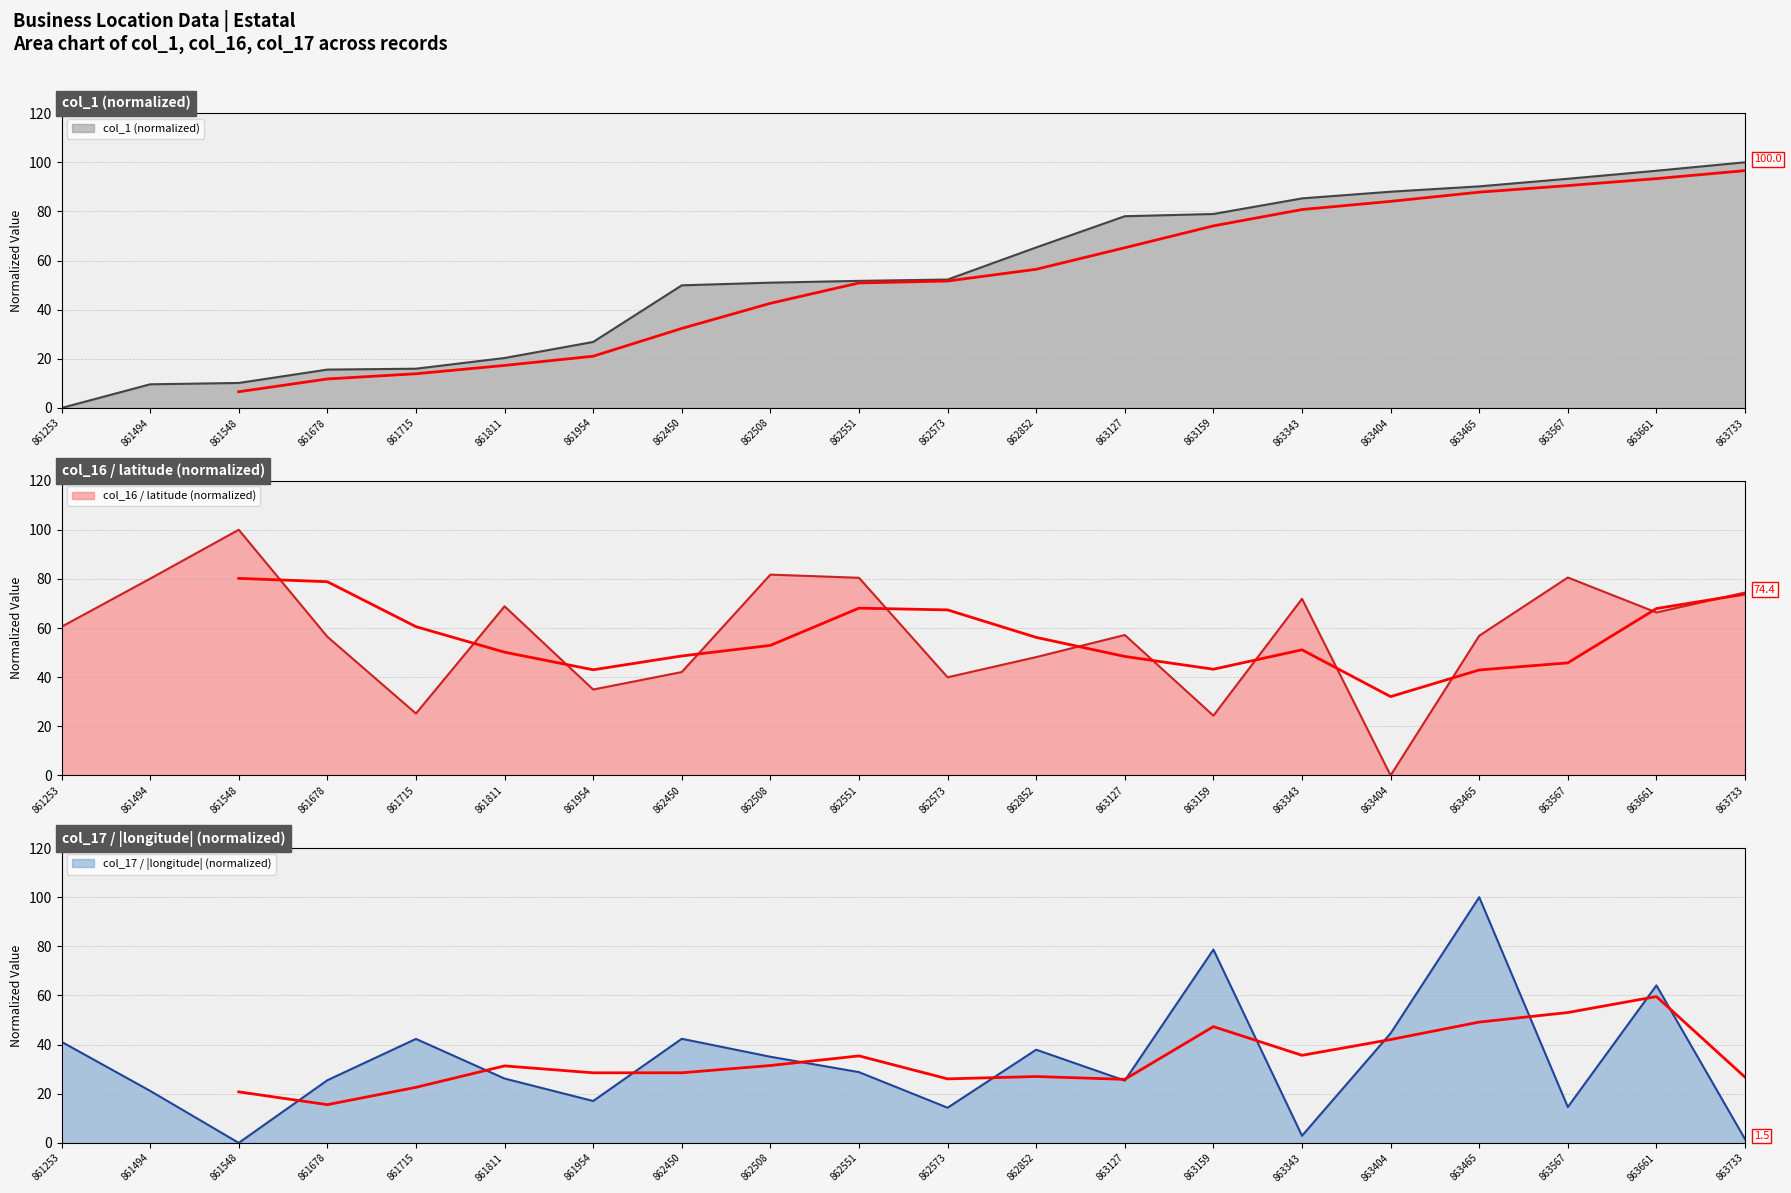

What is the total value across all series at 863661?

227.0